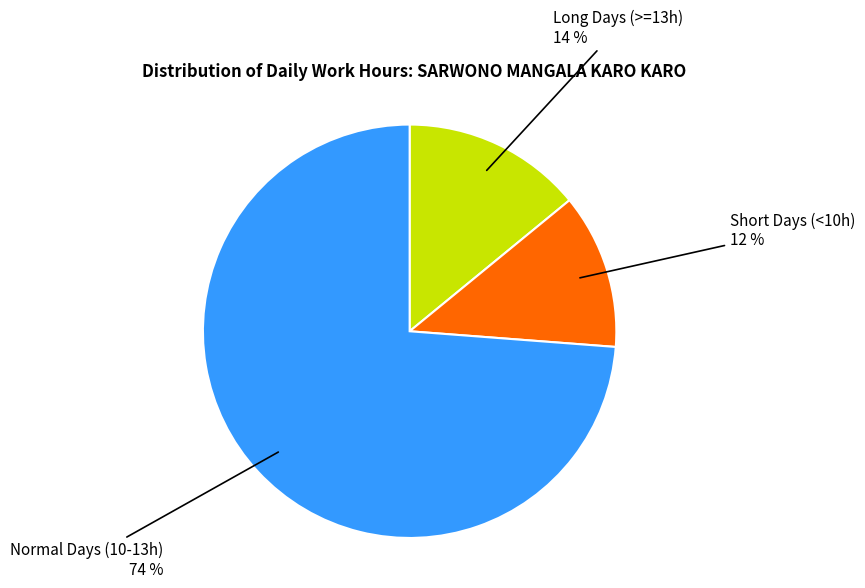

Is there a majority slice in this chart?

Yes